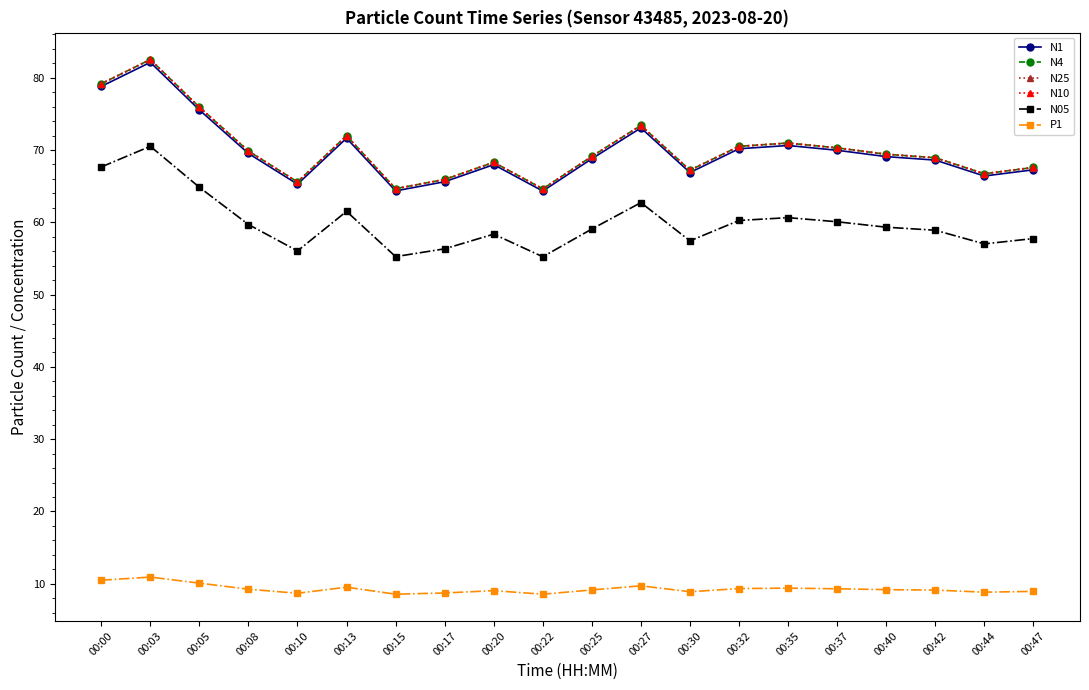

What is the spread (max minus min) of values at 00:08?

60.6